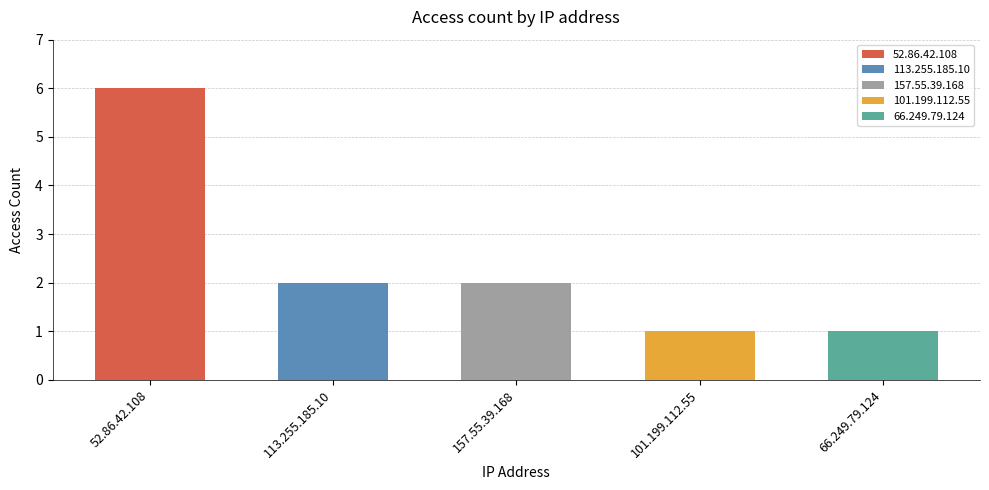

True or false: the data shows 2 at 101.199.112.55.

False